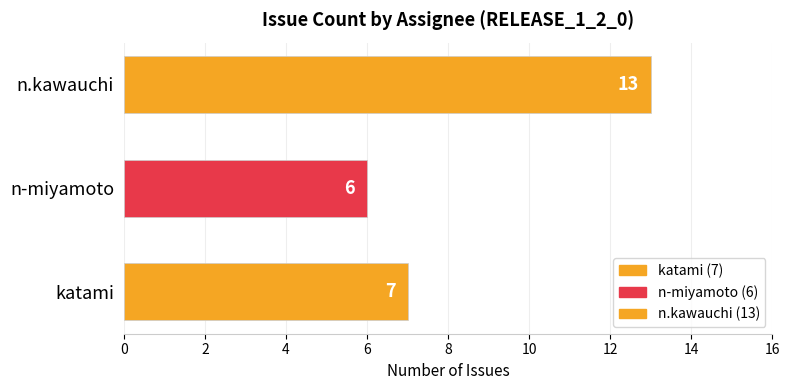

How many series are shown in this chart?

1